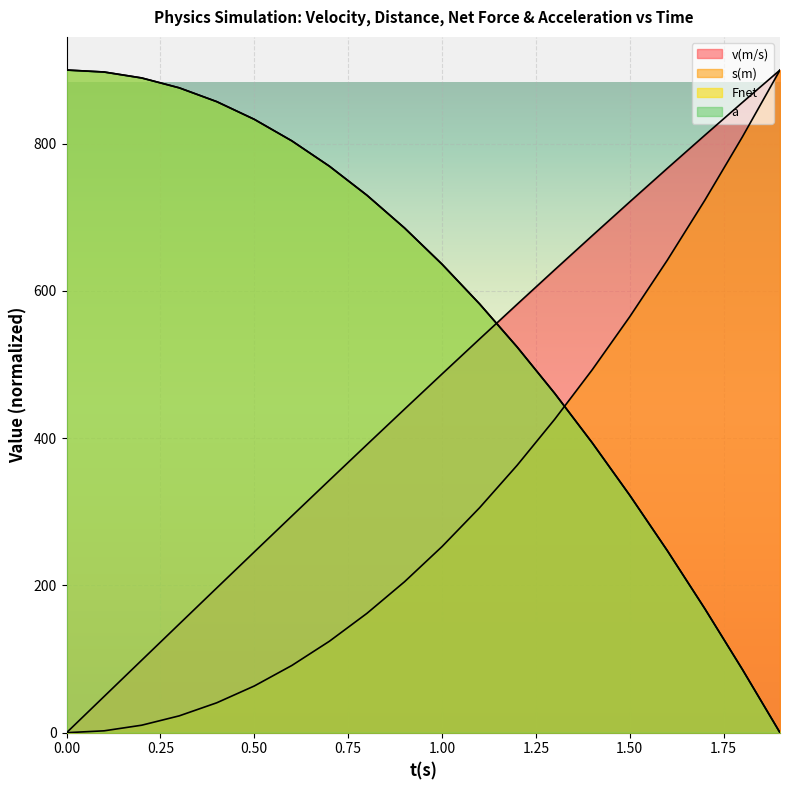

What is the label of the 5th point from the right?

1.50